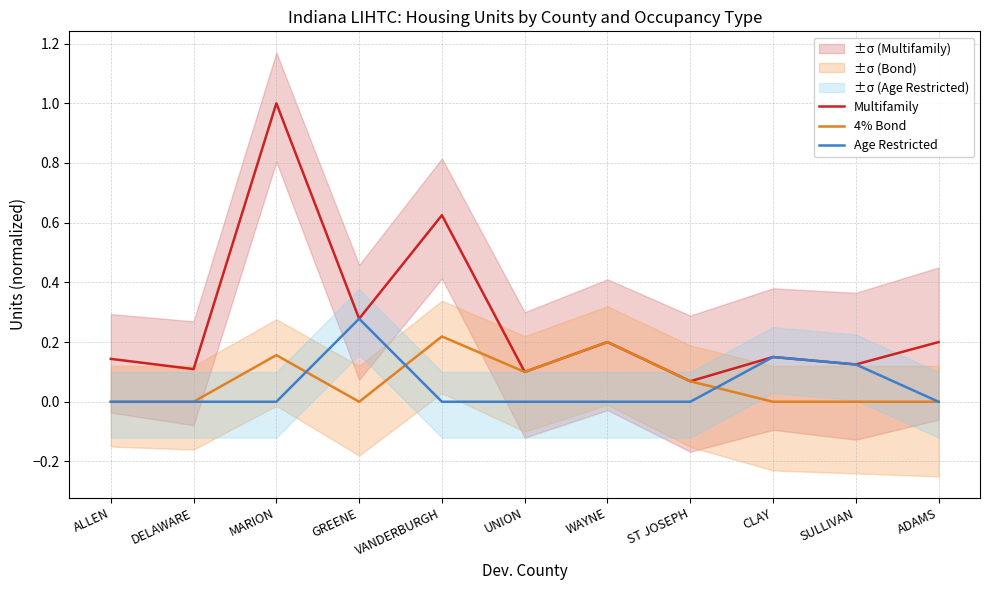

What is the total value across all series at WAYNE?

0.4